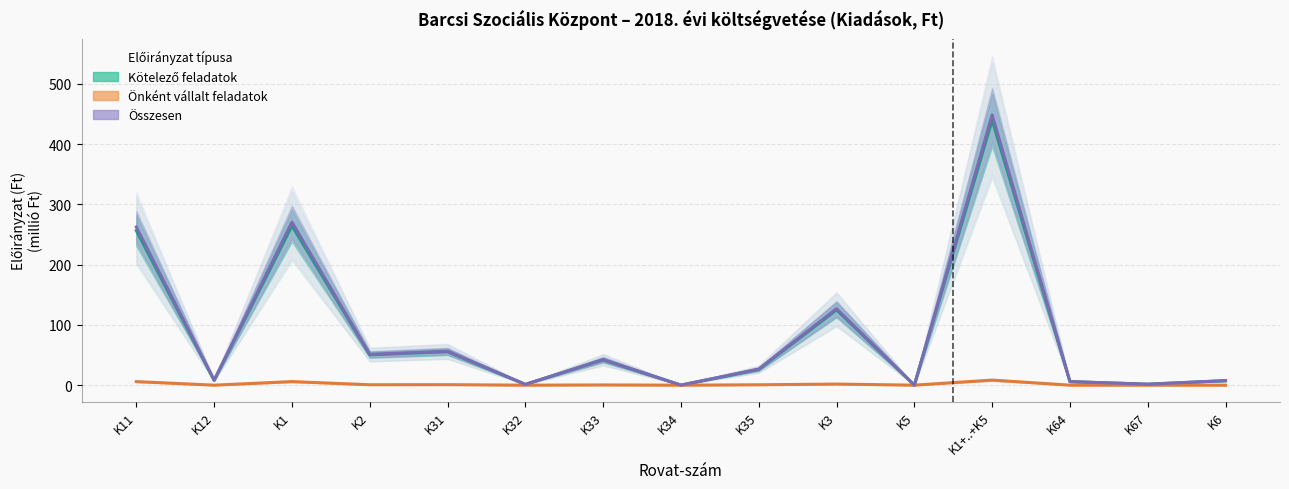

At which category is the sum across all series the highest?

K1+..+K5